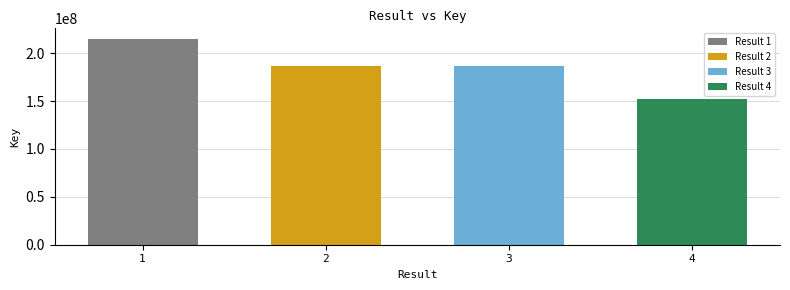

Does the chart contain stacked bars?

No